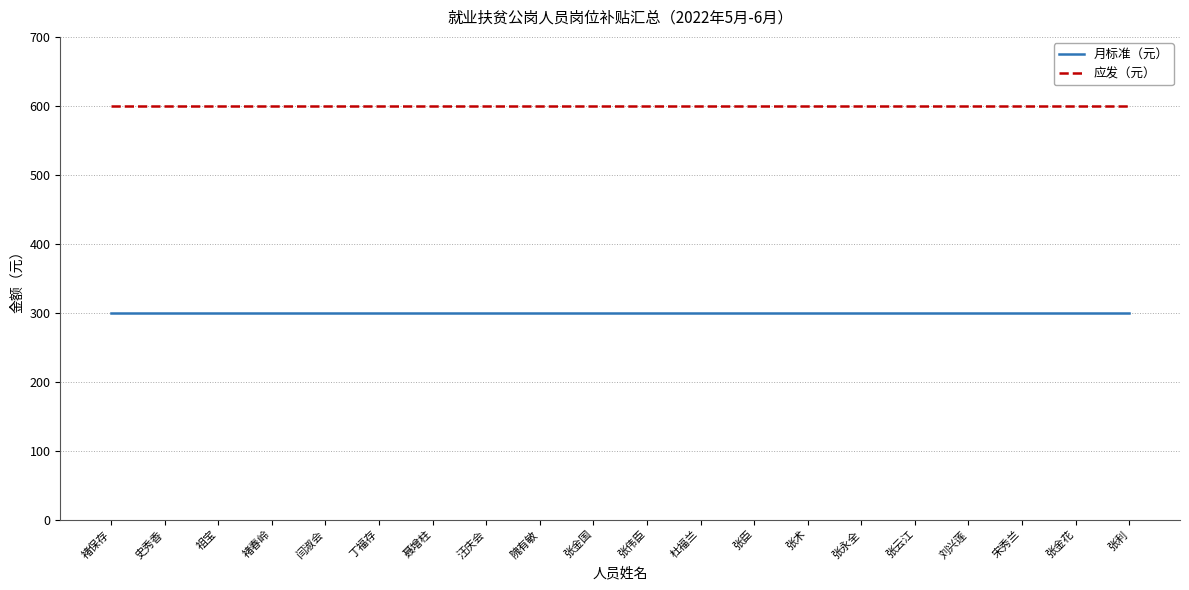

List the series in order of their peak value, highest first.

应发（元）, 月标准（元）